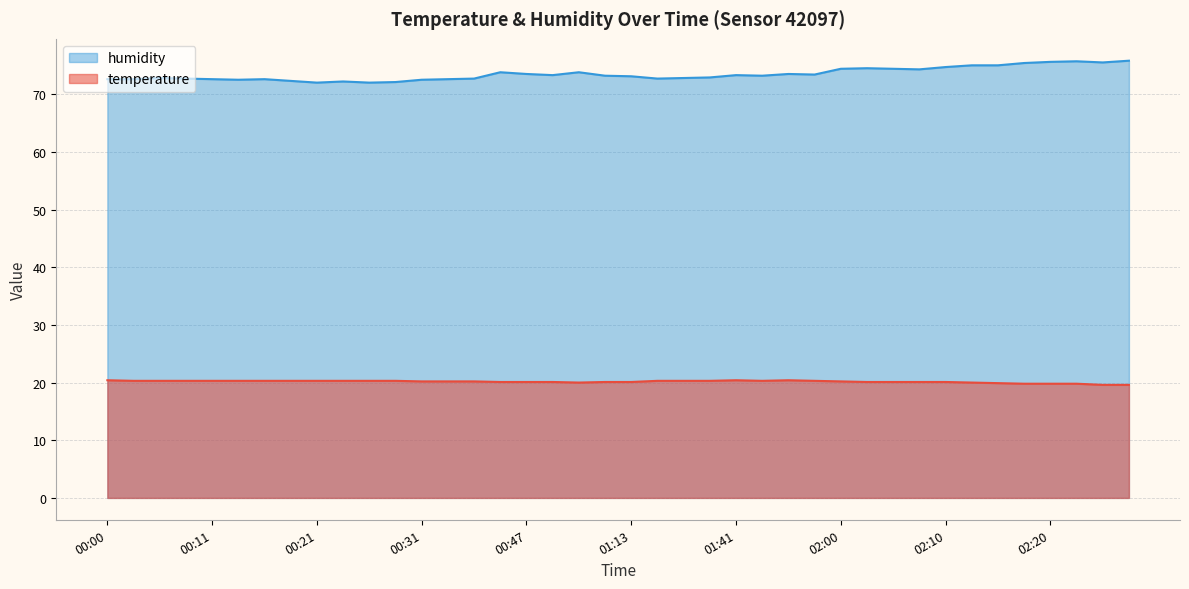

What are all the series names shown in the legend?

humidity, temperature